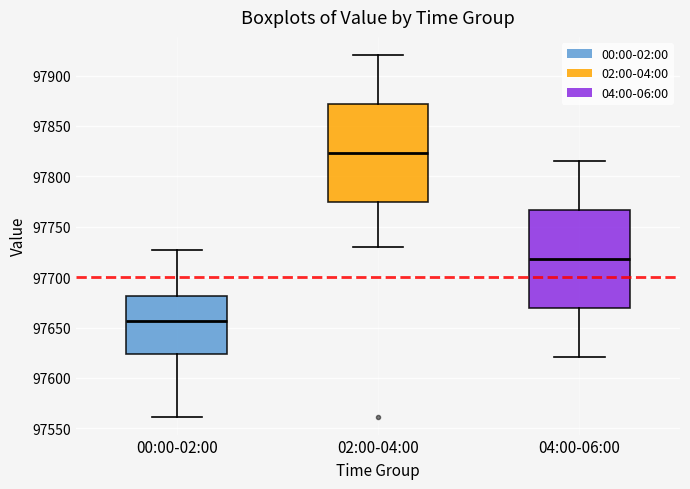

Where does the median line of the box for 04:00-06:00 sit on the y-axis? The values are not printed on the chart, so give them approximately, as read against the axis.

97720